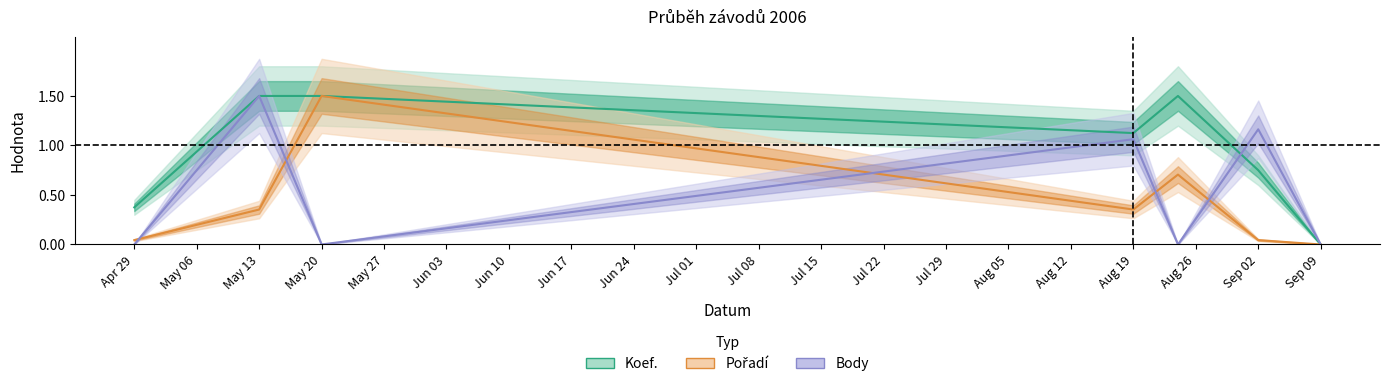

How many values in Koef. are above zero?

6